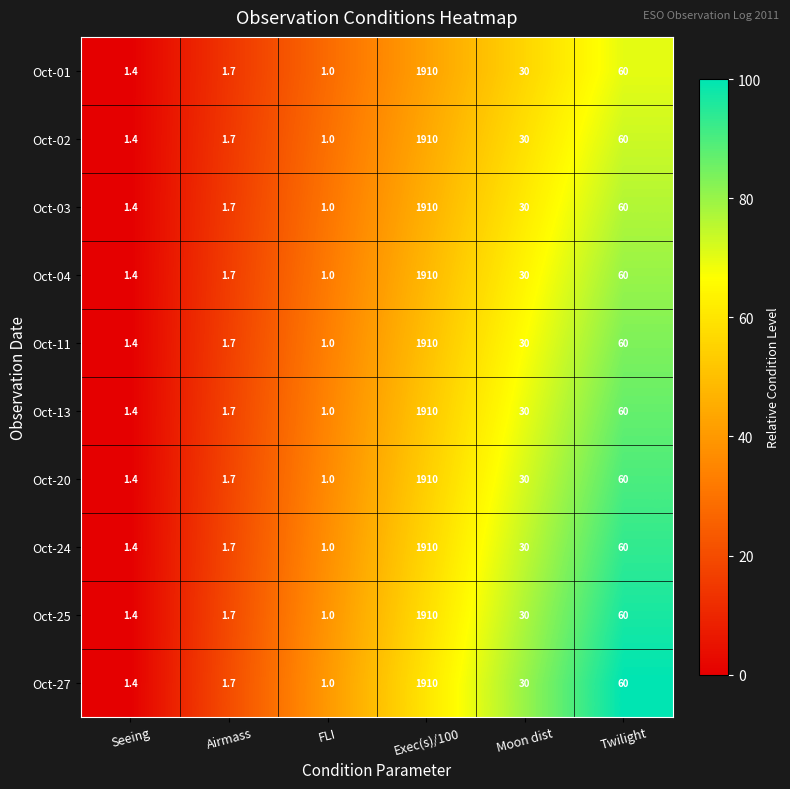

True or false: Oct-02 has a value of 0.6 at FLI.

False